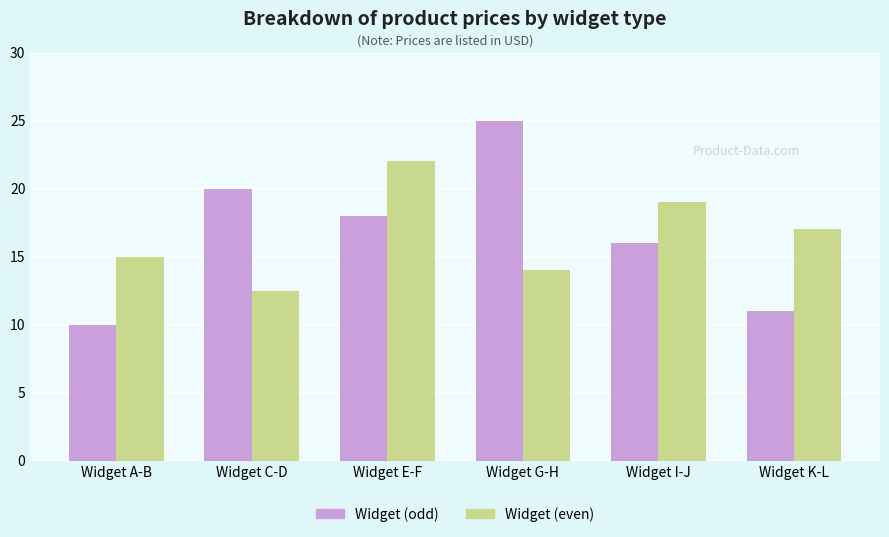

Rank the series at Widget K-L from lowest to highest value.

Widget (odd), Widget (even)